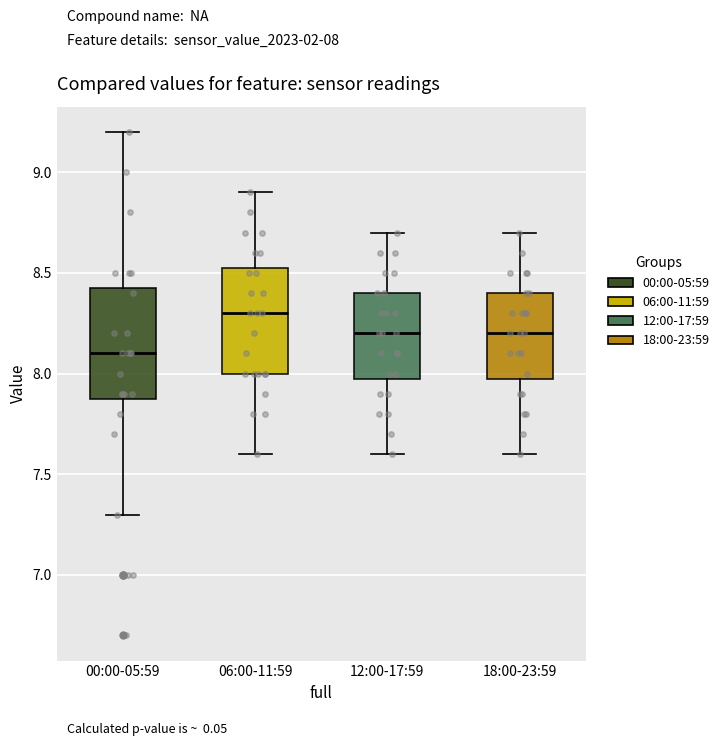

Which box has the highest median line?

06:00-11:59